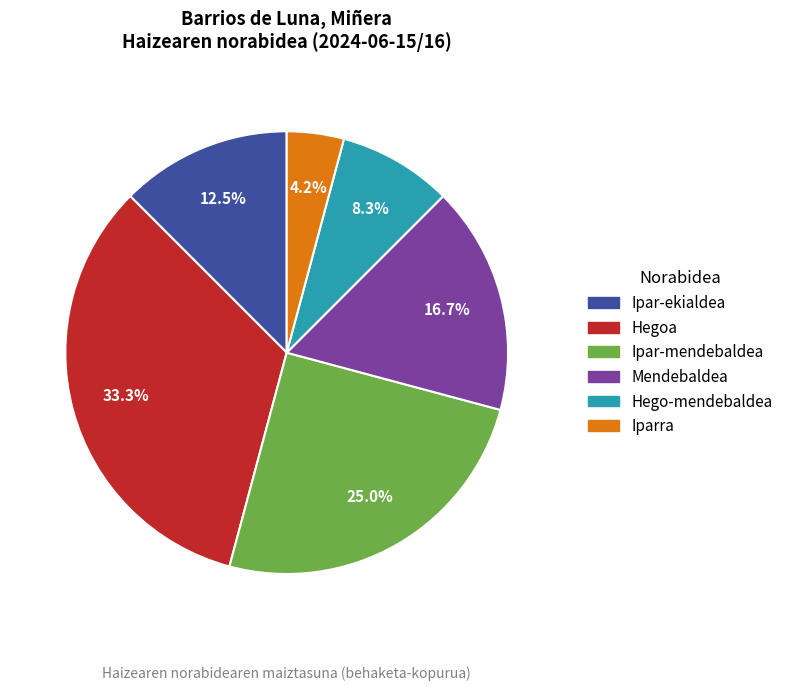

The Ipar-mendebaldea slice represents 25% of the pie. True or false?

True